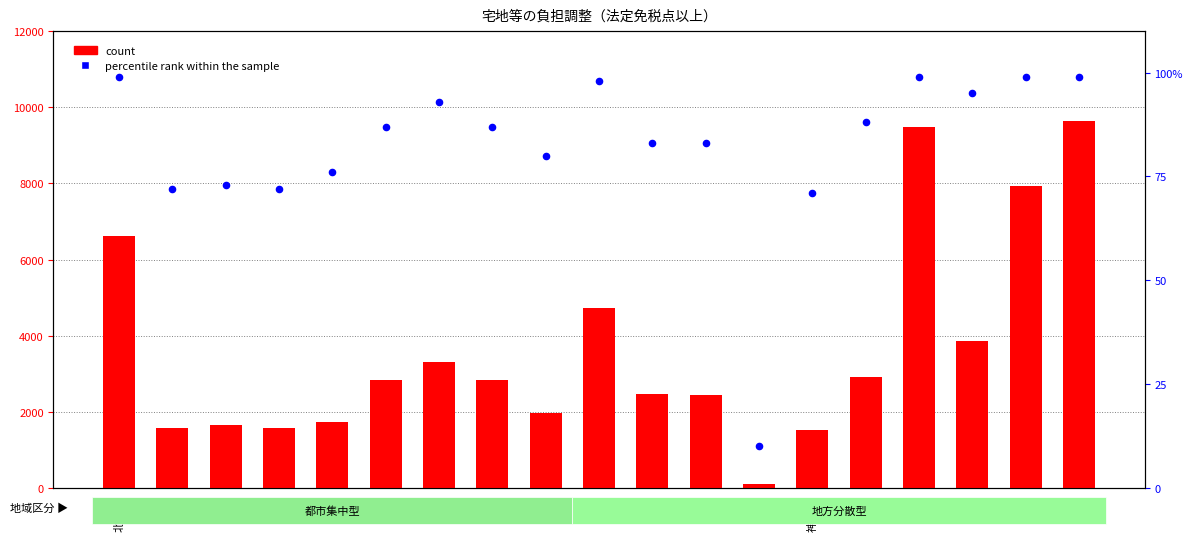

Which series reaches the minimum Y coordinate?

percentile rank within the sample